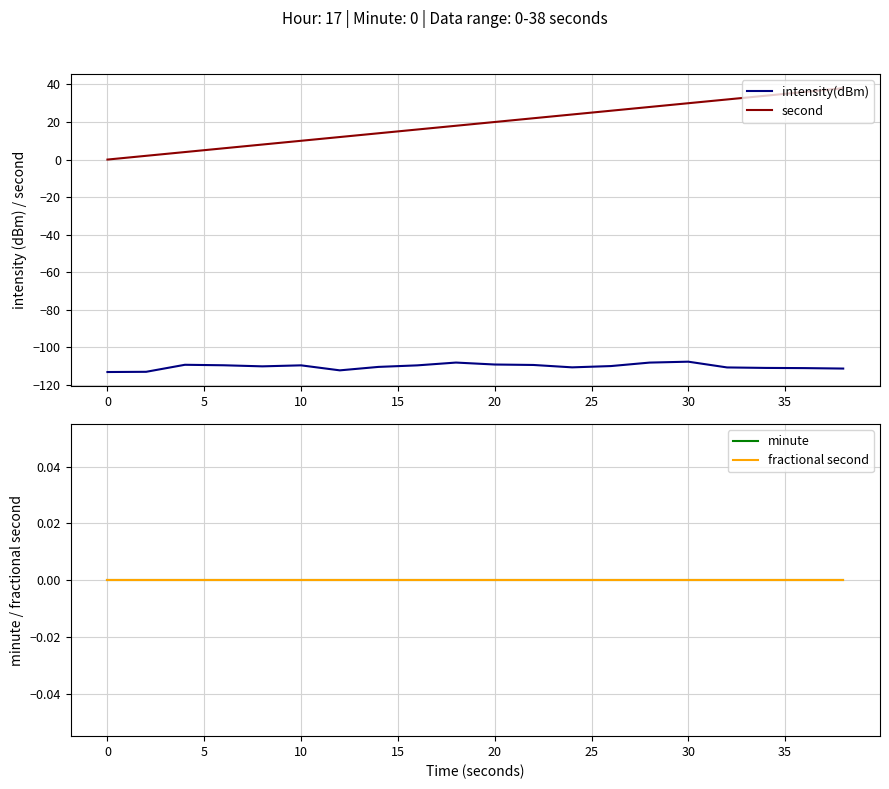

True or false: intensity(dBm) has a value of -107.6 at 30.

True